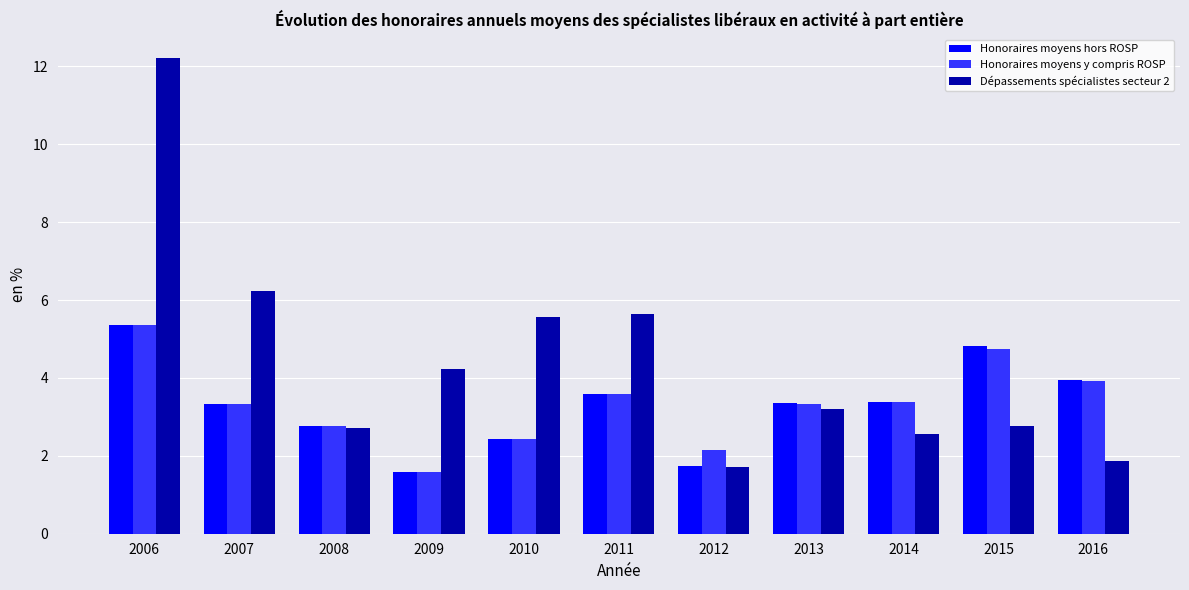

Count the number of categories in the chart.

11